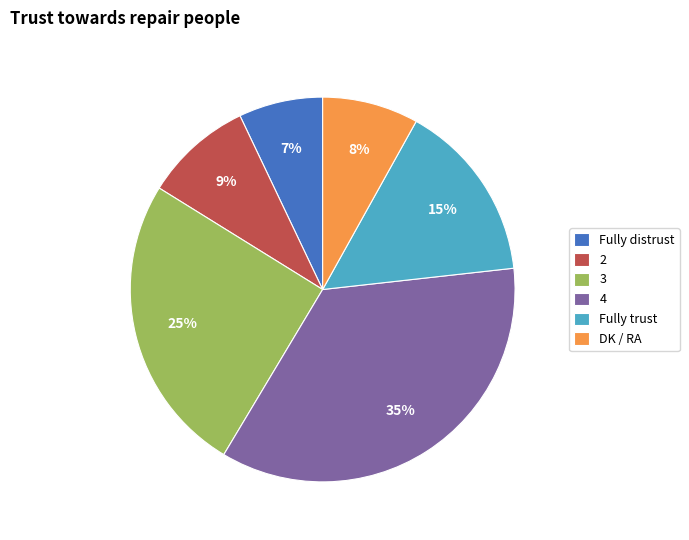

Which category has the biggest portion of the pie?

4